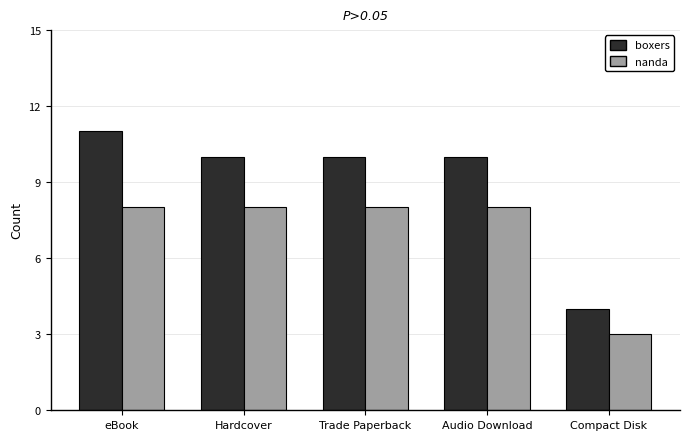

Count the number of data series in this chart.

2